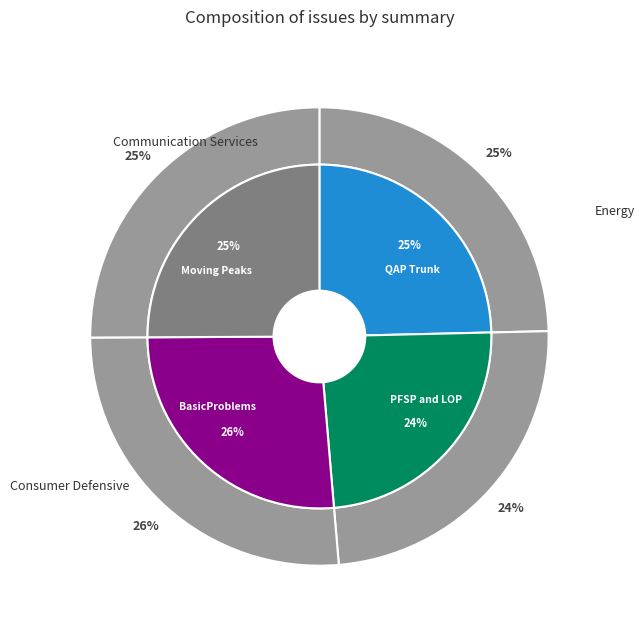

Does any single category account for the majority?

No